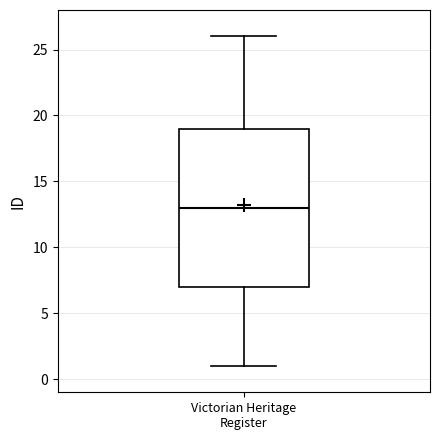

Transcribe this box plot: give where the median line is, the range the box spans, and where the two whiskers end, as read against the y-axis. The values are not printed on the chart, so give them approximately, as read against the axis.

median 13, box 7 to 19, whiskers 1 to 26